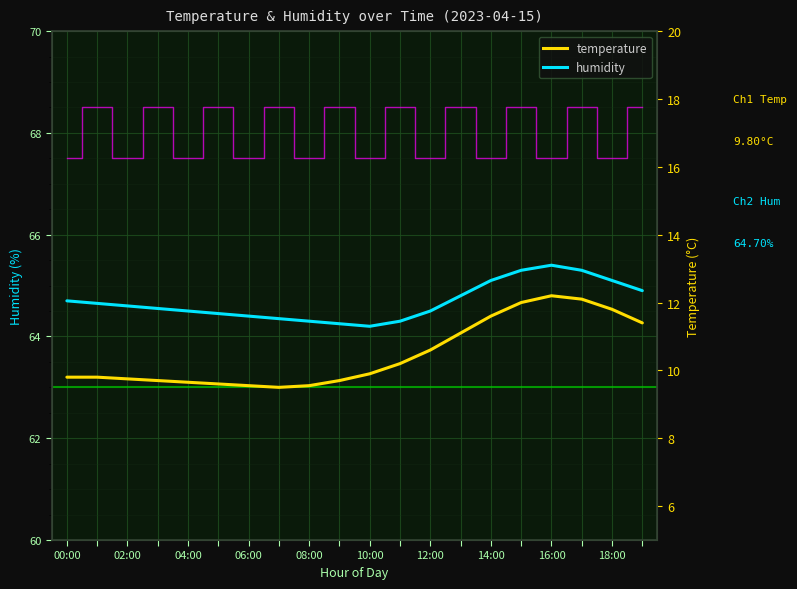

Is it true that temperature equals 16.2 at 13?

False